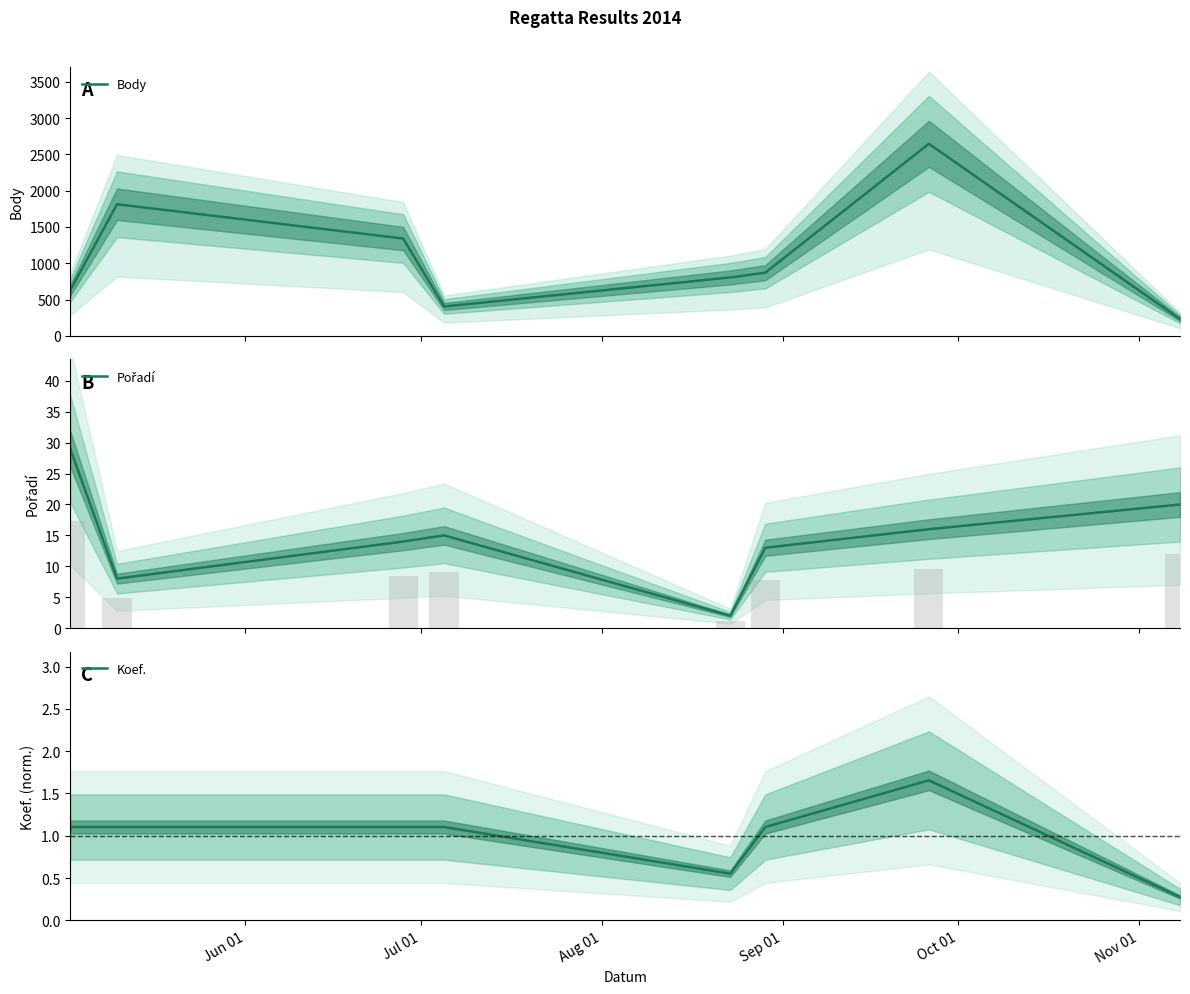

How many data points in Body are above 870?

3